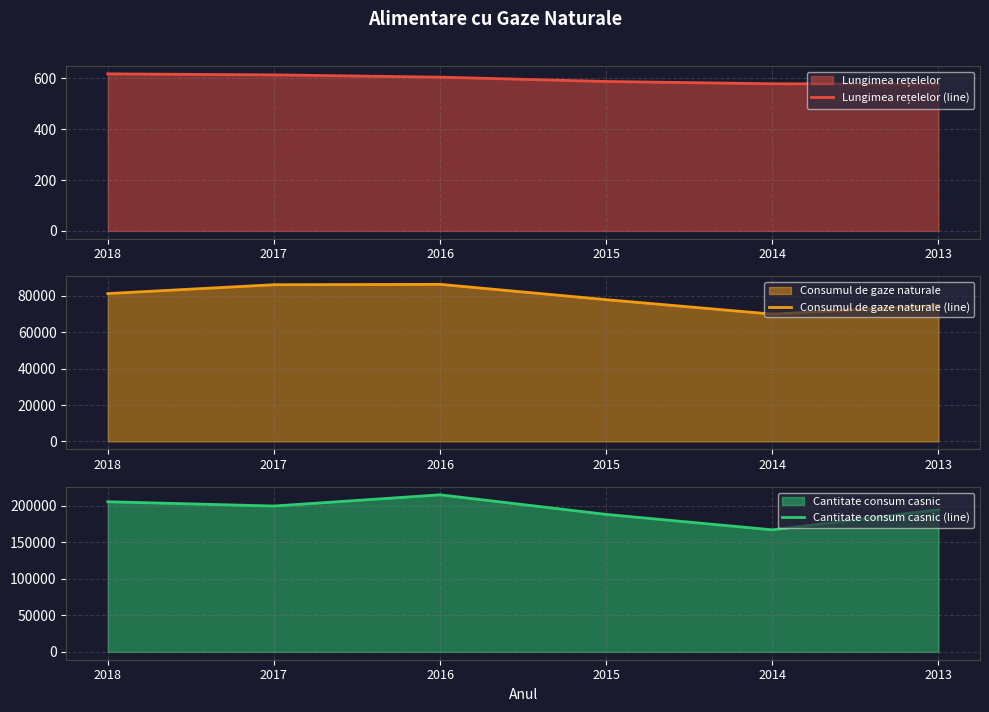

Does the chart display data point markers on the line(s)?

No